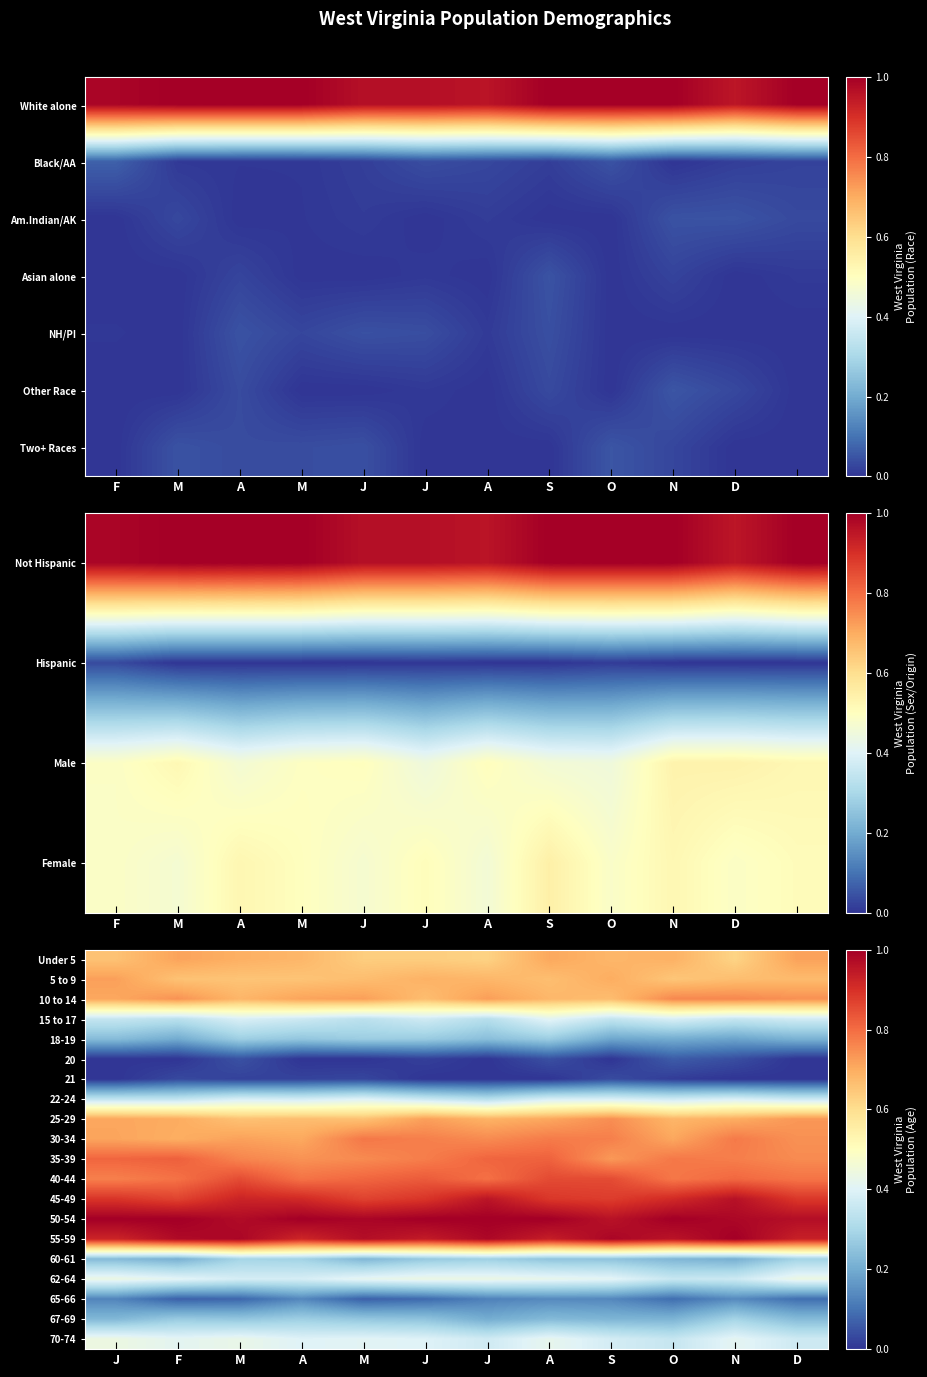

Reading left to right, what are all the values shown in this chart?

Under 5: J=0.7	F=0.7	M=0.7	A=0.7	M=0.6	J=0.6	J=0.6	A=0.7	S=0.7	O=0.7	N=0.6	D=0.7
5 to 9: J=0.7	F=0.7	M=0.7	A=0.7	M=0.7	J=0.7	J=0.7	A=0.7	S=0.7	O=0.7	N=0.7	D=0.7
10 to 14: J=0.7	F=0.7	M=0.7	A=0.7	M=0.7	J=0.7	J=0.7	A=0.7	S=0.7	O=0.8	N=0.8	D=0.7
15 to 17: J=0.4	F=0.3	M=0.4	A=0.4	M=0.3	J=0.4	J=0.3	A=0.4	S=0.3	O=0.4	N=0.4	D=0.4
18-19: J=0.2	F=0.2	M=0.3	A=0.3	M=0.3	J=0.3	J=0.2	A=0.3	S=0.2	O=0.2	N=0.2	D=0.2
20: J=0.0	F=0.0	M=0.0	A=0.0	M=0.0	J=0.0	J=0.0	A=0.0	S=0.0	O=0.1	N=0.0	D=0.0
21: J=0.0	F=0.0	M=0.0	A=0.0	M=0.0	J=0.0	J=0.0	A=0.0	S=0.0	O=0.0	N=0.0	D=0.0
22-24: J=0.3	F=0.3	M=0.4	A=0.4	M=0.4	J=0.4	J=0.3	A=0.4	S=0.4	O=0.4	N=0.4	D=0.4
25-29: J=0.7	F=0.7	M=0.7	A=0.7	M=0.7	J=0.7	J=0.7	A=0.7	S=0.7	O=0.7	N=0.7	D=0.7
30-34: J=0.7	F=0.7	M=0.7	A=0.7	M=0.8	J=0.8	J=0.8	A=0.8	S=0.8	O=0.7	N=0.8	D=0.7
35-39: J=0.8	F=0.8	M=0.8	A=0.7	M=0.8	J=0.8	J=0.8	A=0.8	S=0.7	O=0.8	N=0.8	D=0.8
40-44: J=0.8	F=0.8	M=0.9	A=0.8	M=0.8	J=0.8	J=0.8	A=0.9	S=0.9	O=0.8	N=0.8	D=0.8
45-49: J=0.9	F=0.9	M=0.9	A=0.9	M=0.9	J=0.9	J=1.0	A=0.9	S=0.9	O=0.9	N=1.0	D=0.9
50-54: J=1.0	F=1.0	M=1.0	A=1.0	M=1.0	J=1.0	J=1.0	A=1.0	S=1.0	O=1.0	N=1.0	D=1.0
55-59: J=0.9	F=1.0	M=1.0	A=0.9	M=1.0	J=0.9	J=1.0	A=0.9	S=1.0	O=1.0	N=1.0	D=0.9
60-61: J=0.2	F=0.2	M=0.3	A=0.3	M=0.2	J=0.3	J=0.3	A=0.3	S=0.3	O=0.2	N=0.2	D=0.3
62-64: J=0.4	F=0.4	M=0.4	A=0.4	M=0.4	J=0.4	J=0.4	A=0.4	S=0.4	O=0.4	N=0.4	D=0.4
65-66: J=0.1	F=0.1	M=0.1	A=0.1	M=0.1	J=0.1	J=0.1	A=0.1	S=0.1	O=0.1	N=0.1	D=0.1
67-69: J=0.2	F=0.3	M=0.3	A=0.3	M=0.3	J=0.3	J=0.2	A=0.2	S=0.2	O=0.2	N=0.3	D=0.2
70-74: J=0.4	F=0.4	M=0.4	A=0.4	M=0.4	J=0.4	J=0.4	A=0.4	S=0.4	O=0.4	N=0.4	D=0.4